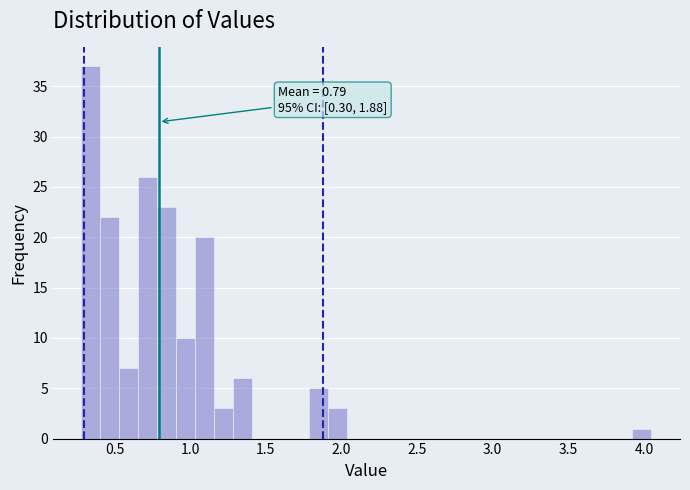

Read against the x-axis, roughly where is the centre of the tallest bar?

0.35